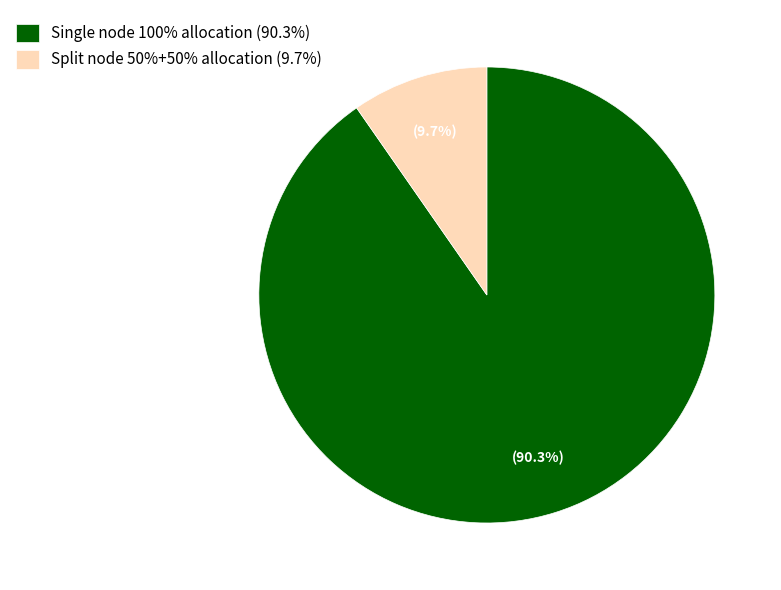

Which slice is the largest?

Single node 100% allocation (90.3%)